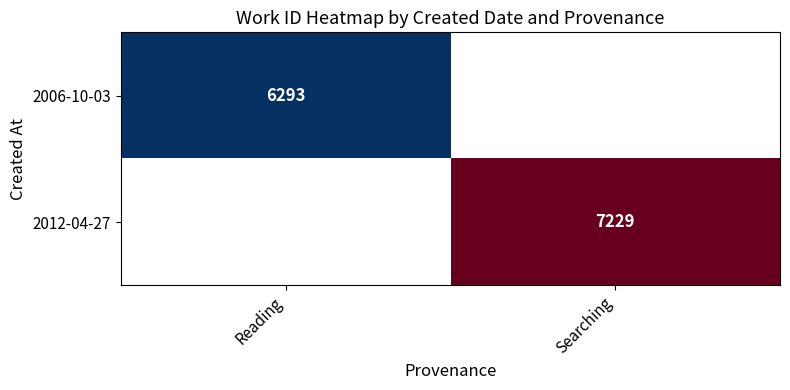

Which category has the lowest value across all series?

Searching